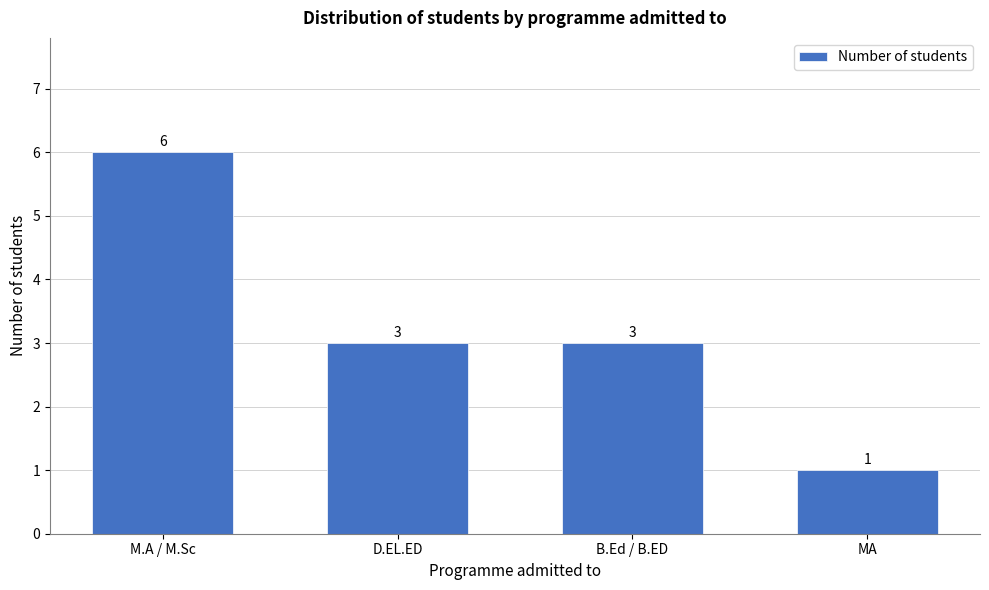

Reading left to right, list all the values displayed in this chart.

M.A / M.Sc=6	D.EL.ED=3	B.Ed / B.ED=3	MA=1